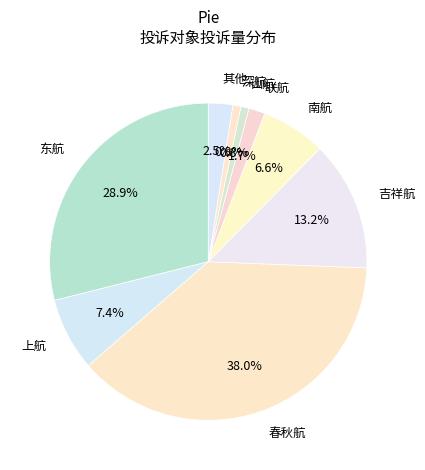

What percentage do 联航 and 南航 together represent?

8.3%